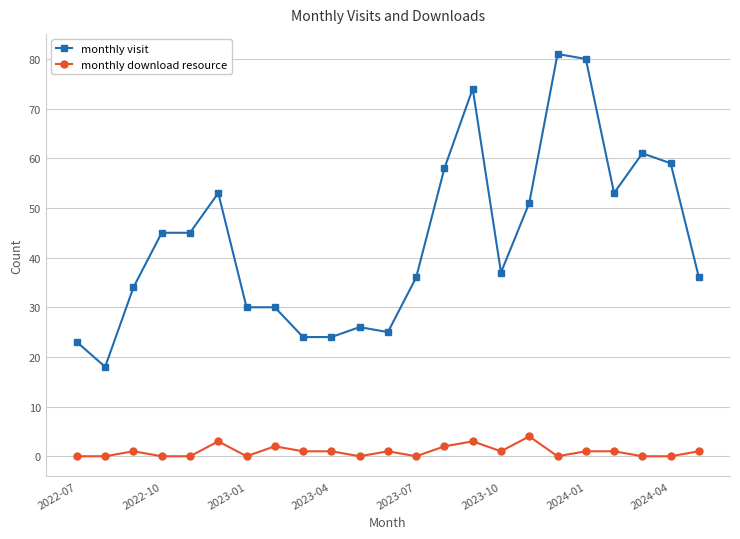

What is the value of the monthly visit point at the 10th from the left?

24